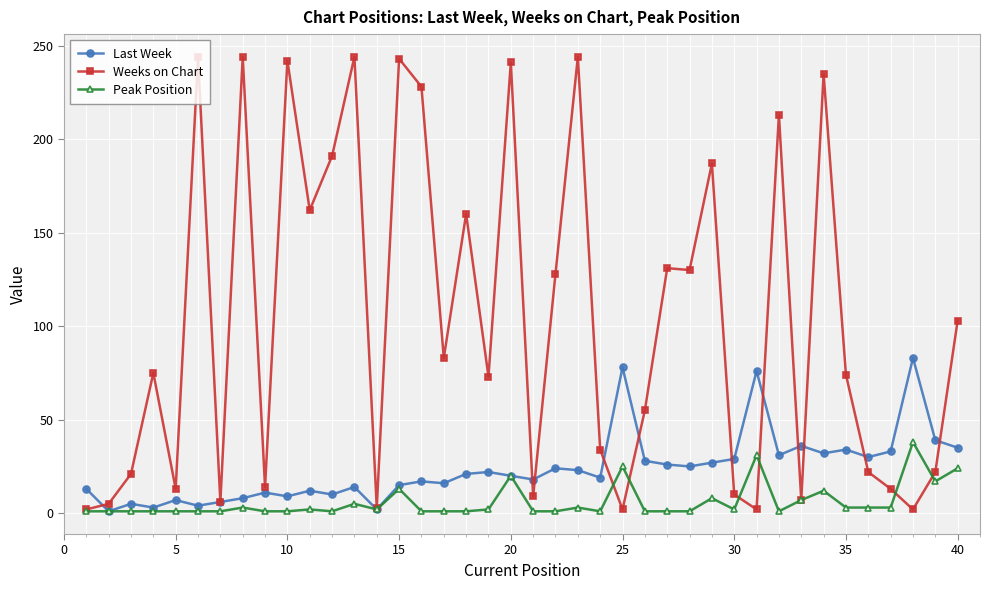

Which series has the largest total across all categories?

Weeks on Chart